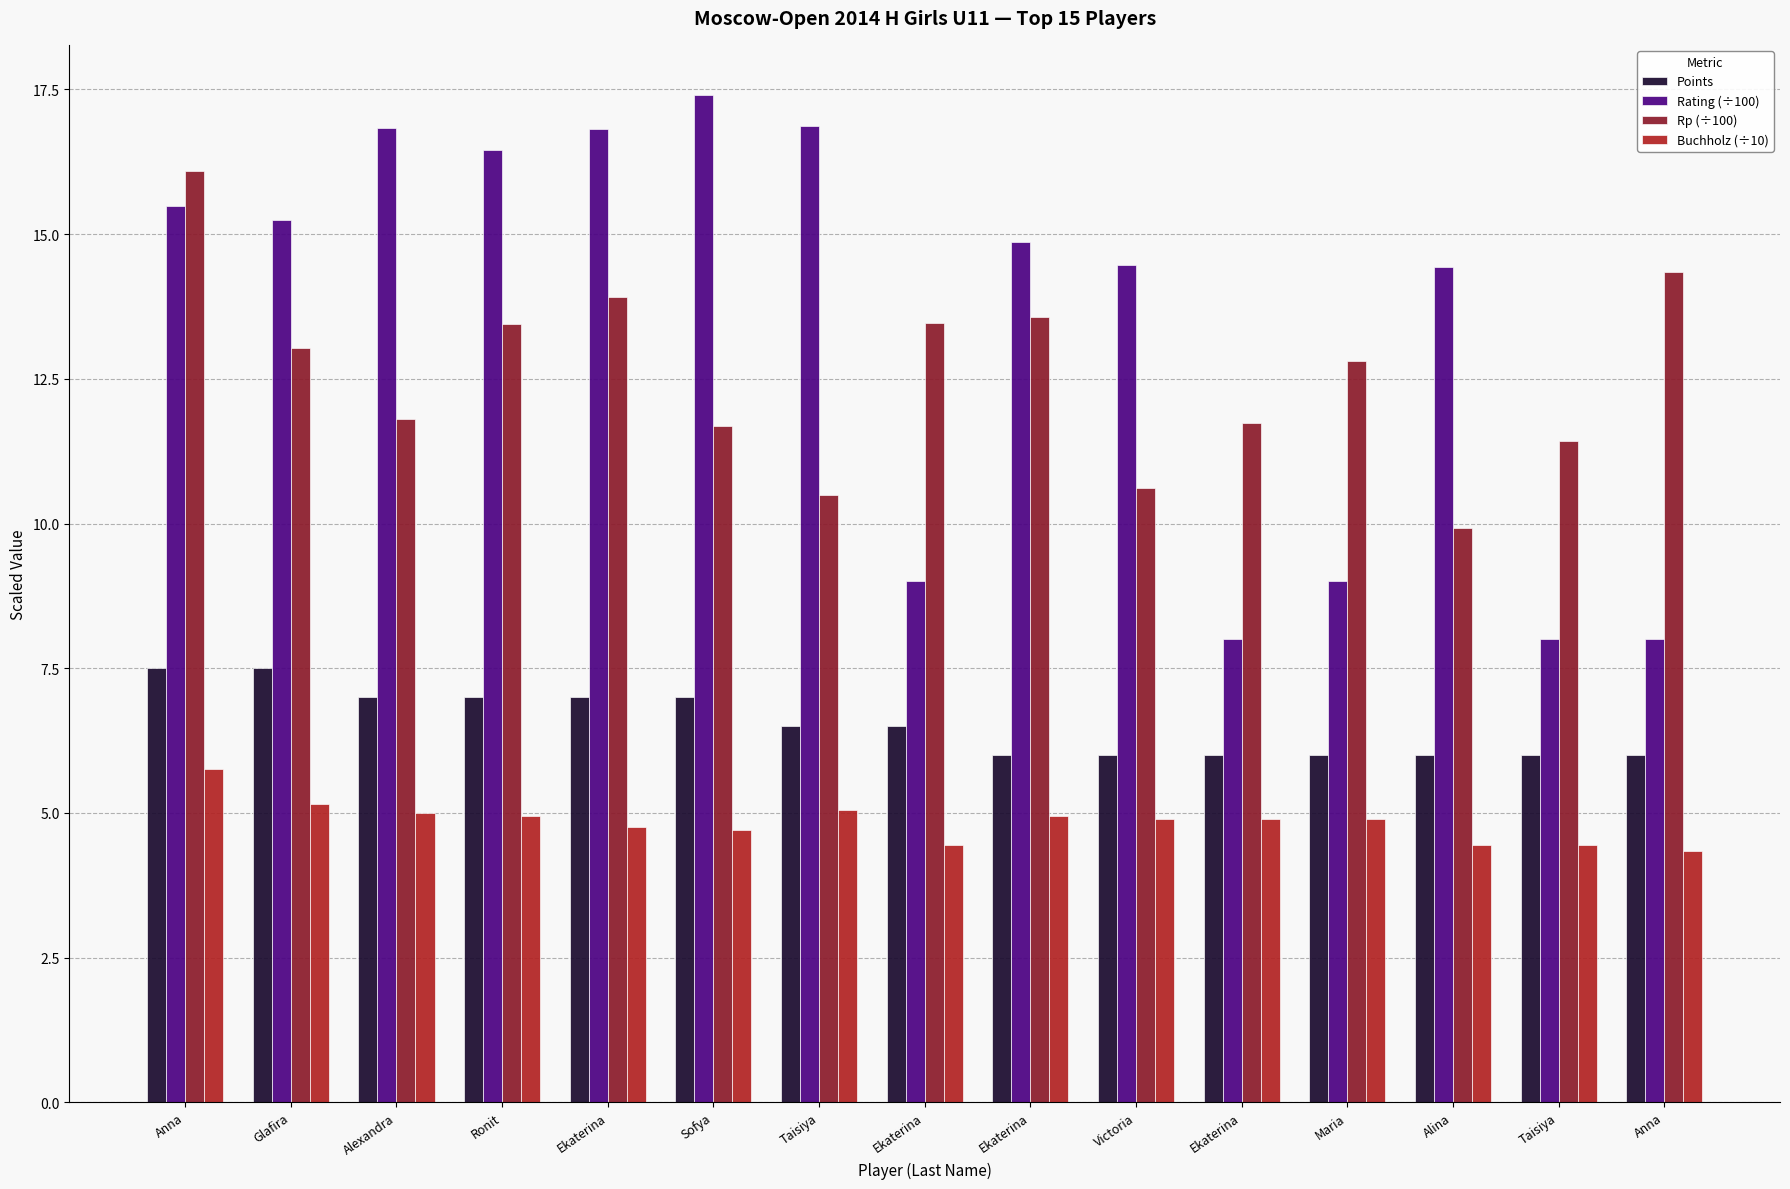

Is it true that Points equals 7.0 at Sofya?

True